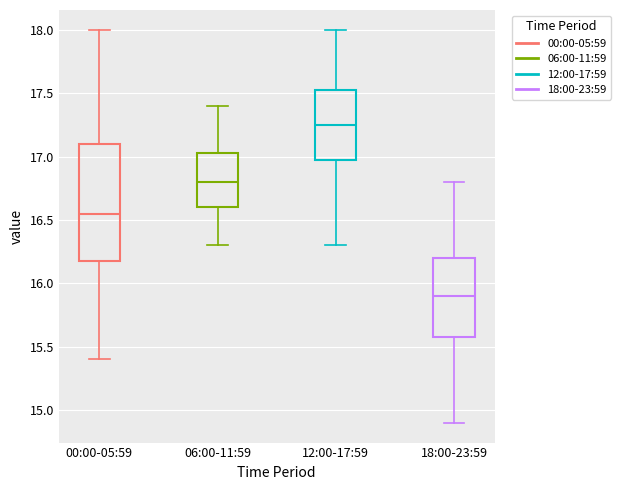

Reading left to right, read every box against the y-axis: the position of its median line, the range the box covers, and the ends of its whiskers. The values are not printed on the chart, so give them approximately, as read against the axis.

00:00-05:59: median 16.55, box 16.20 to 17.10, whiskers 15.40 to 18.00
06:00-11:59: median 16.80, box 16.60 to 17.05, whiskers 16.30 to 17.40
12:00-17:59: median 17.25, box 17.00 to 17.55, whiskers 16.30 to 18.00
18:00-23:59: median 15.90, box 15.60 to 16.20, whiskers 14.90 to 16.80